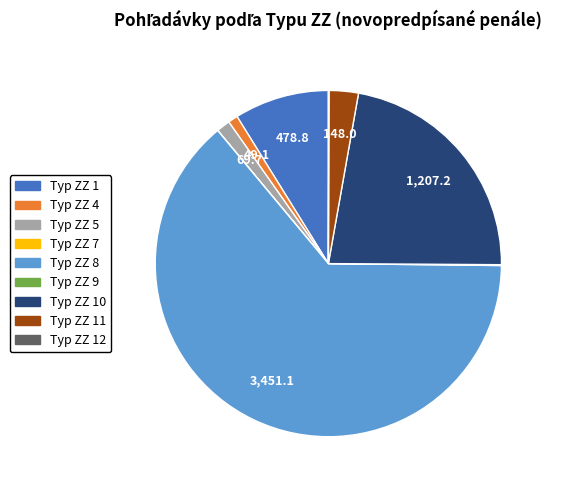

Does any single category account for the majority?

Yes